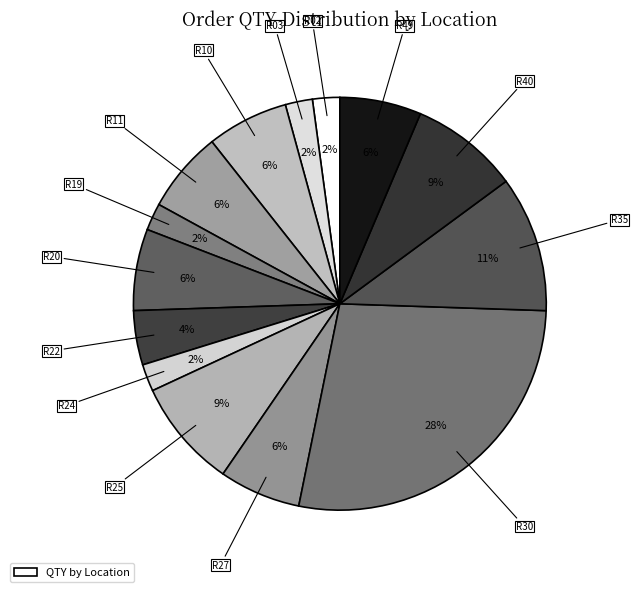

How many slices are in this pie chart?

14